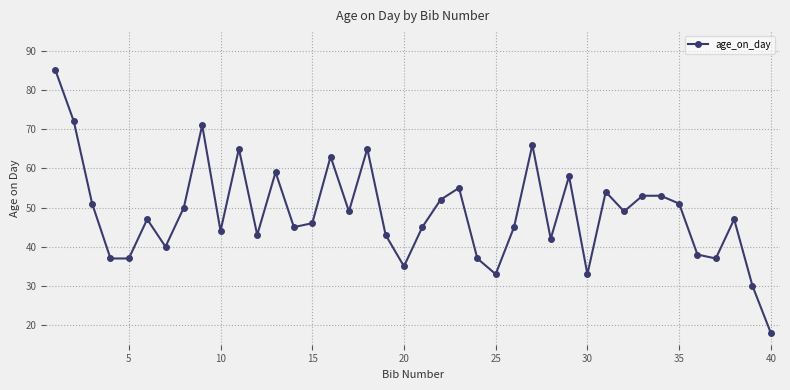

What is the maximum value shown in the chart?

85